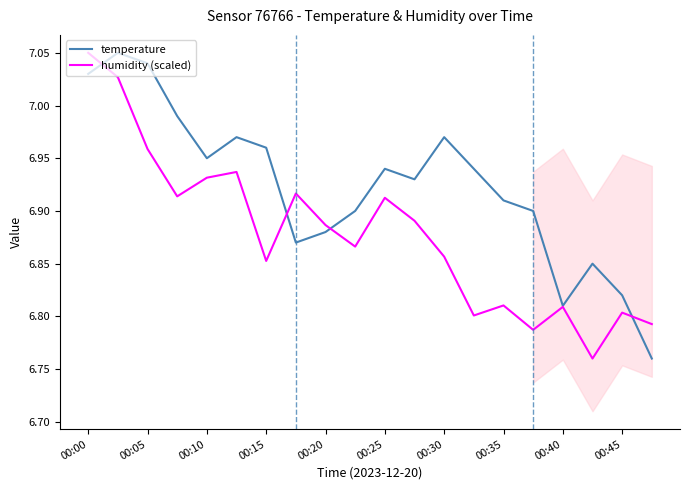

What is the minimum value for humidity (scaled)?

6.8